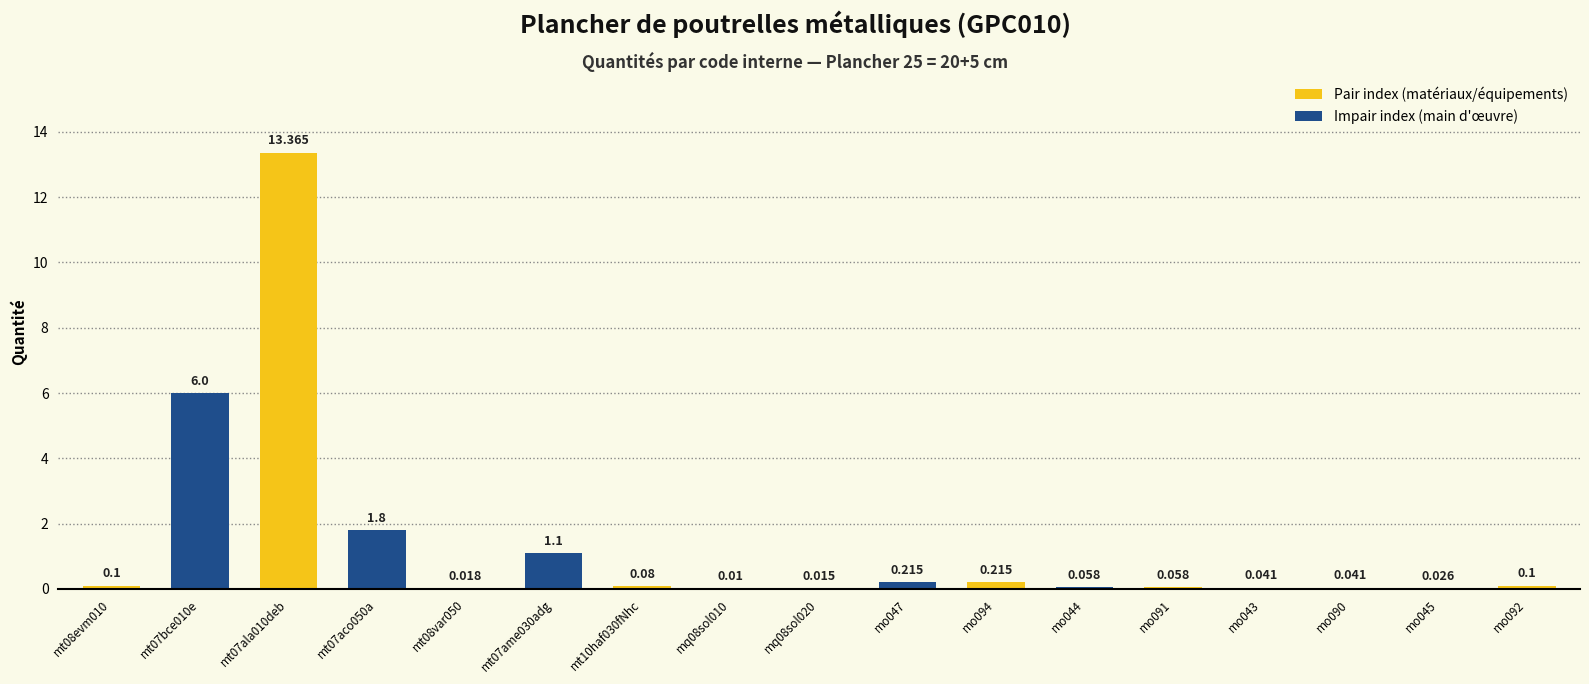

What is the change in value from mt07aco050a to mo091?

-1.7